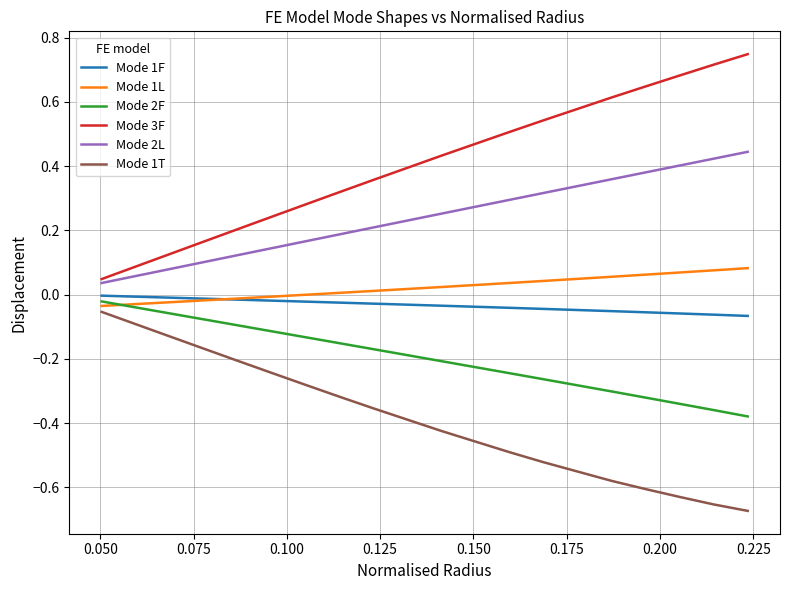

Which series has the largest total across all categories?

Mode 3F